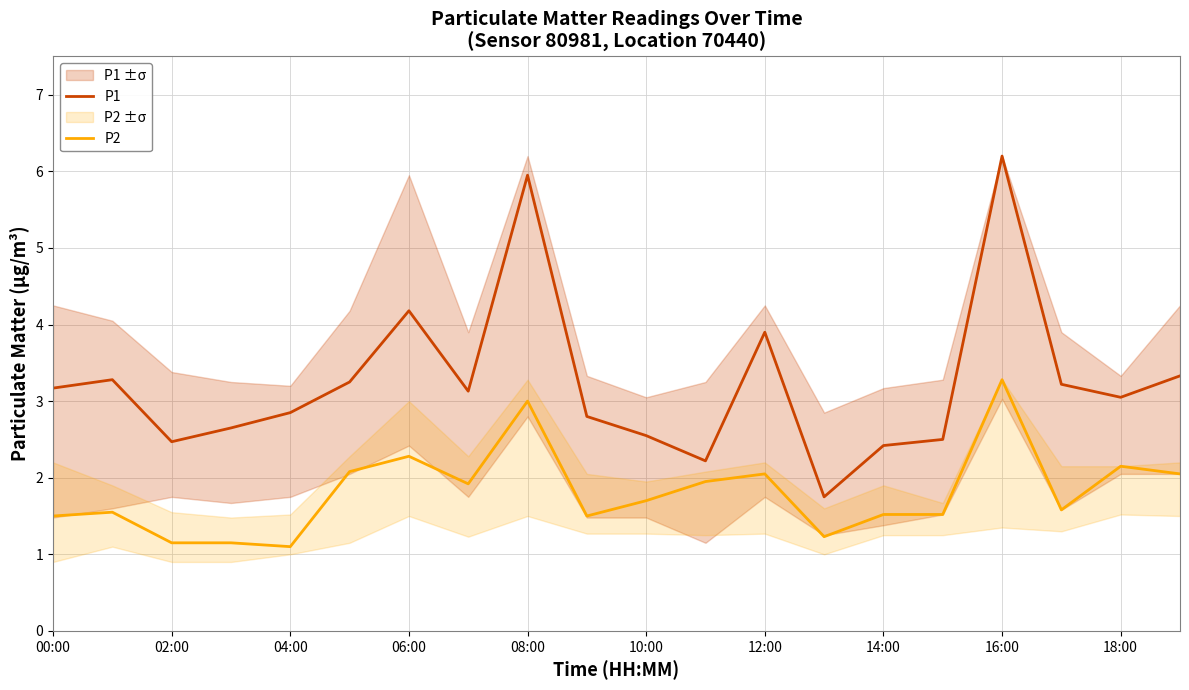

Which series has the largest range (max minus min)?

P1